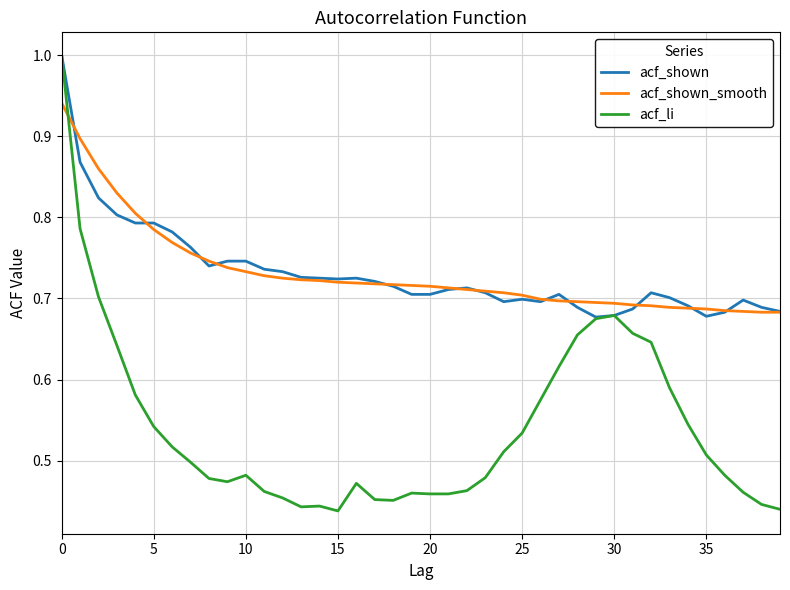

Which series has the largest range (max minus min)?

acf_li